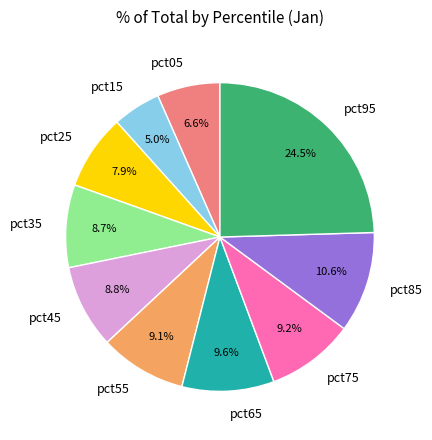

What percentage is NOT represented by pct85?

89.4%